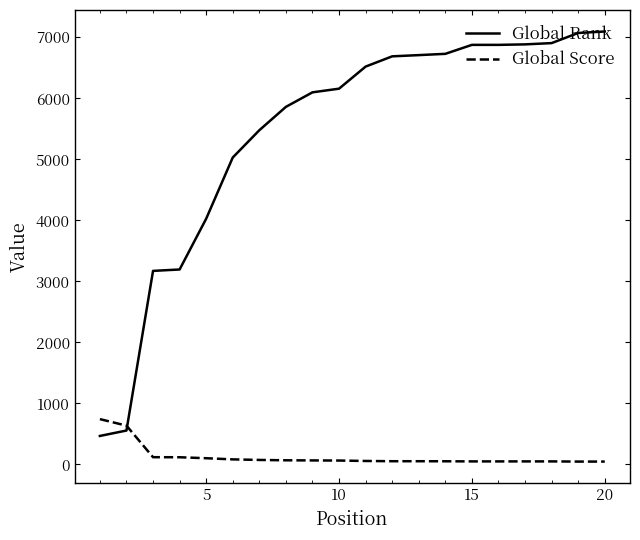

Which series has the largest range (max minus min)?

Global Rank